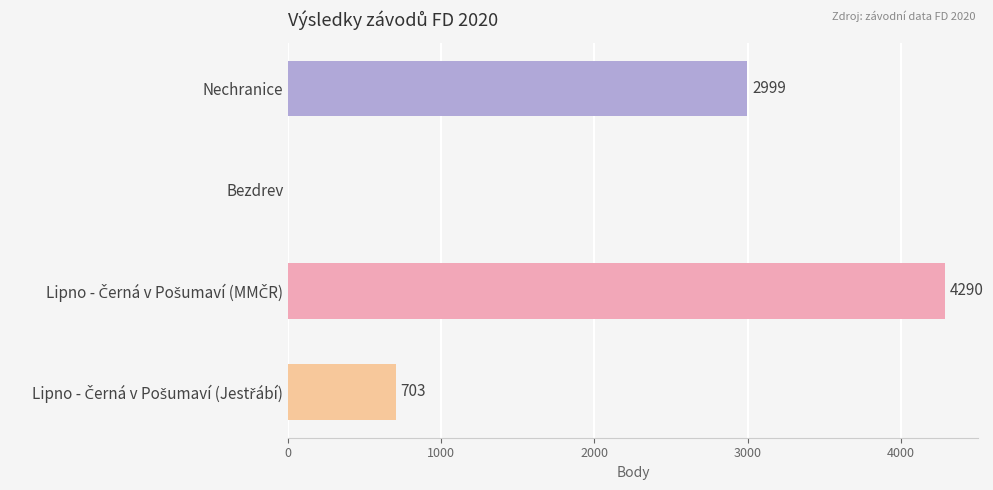

Is it true that the value at Bezdrev is 2724?

False